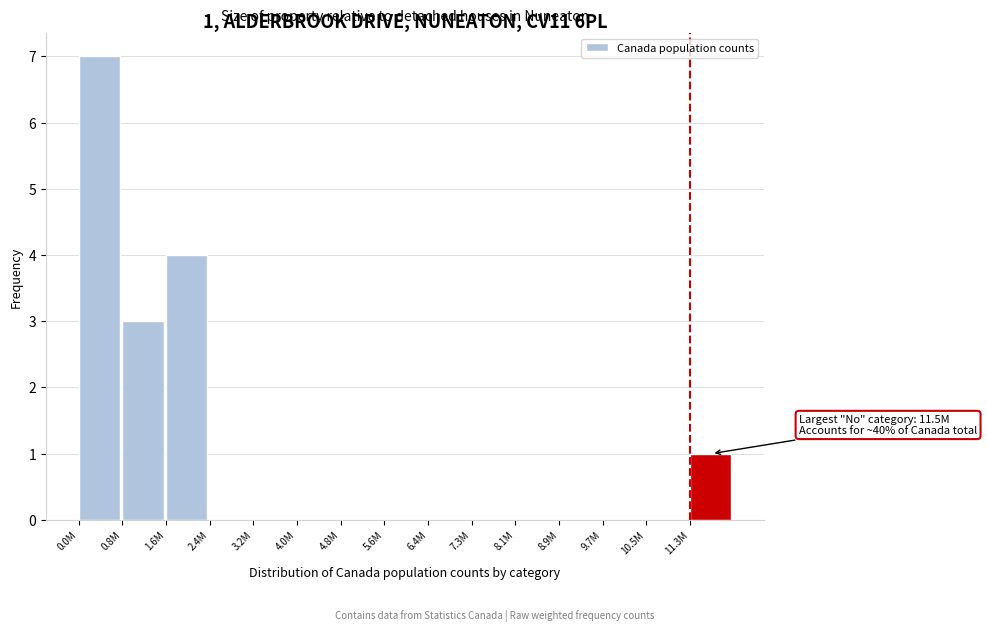

Reading left to right, extract all data points from this chart.

0.0M=7	0.8M=3	1.6M=4	2.4M=0	3.2M=0	4.0M=0	4.8M=0	5.6M=0	6.4M=0	7.3M=0	8.1M=0	8.9M=0	9.7M=0	10.5M=0	11.3M=1